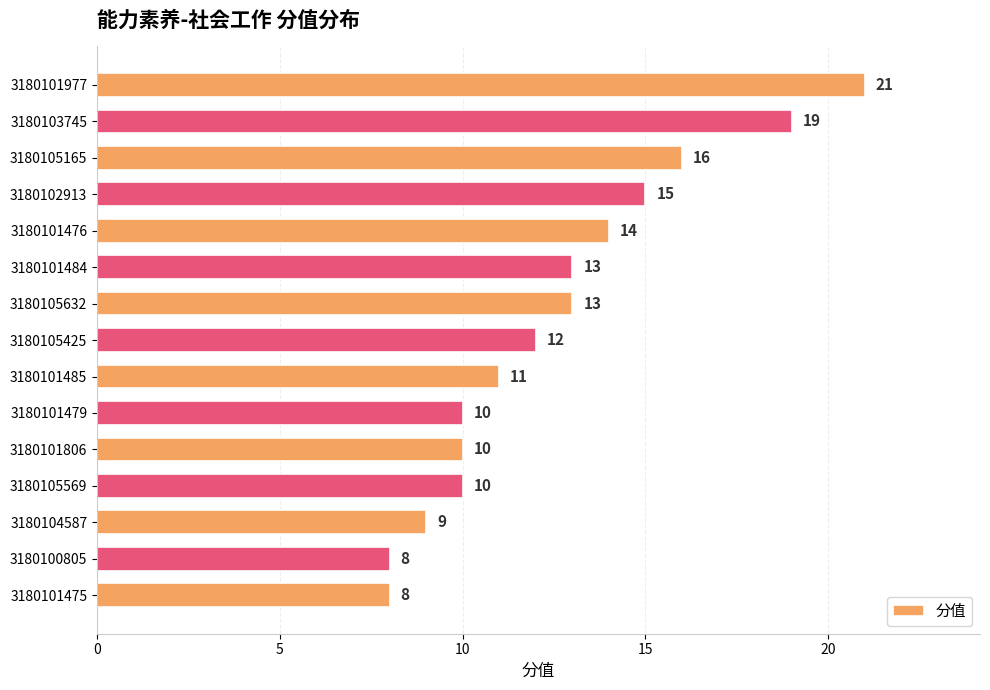

Approximately how many times larger is the value at 3180101479 compared to 3180105632?

0.8